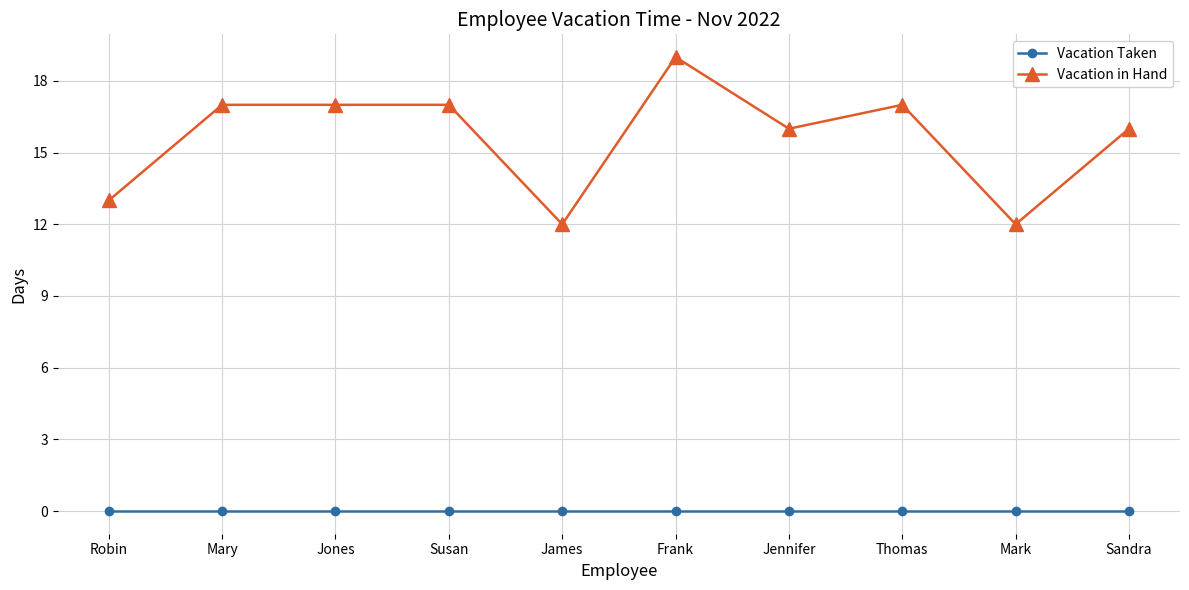

What is the difference between the highest and lowest values at James?

12